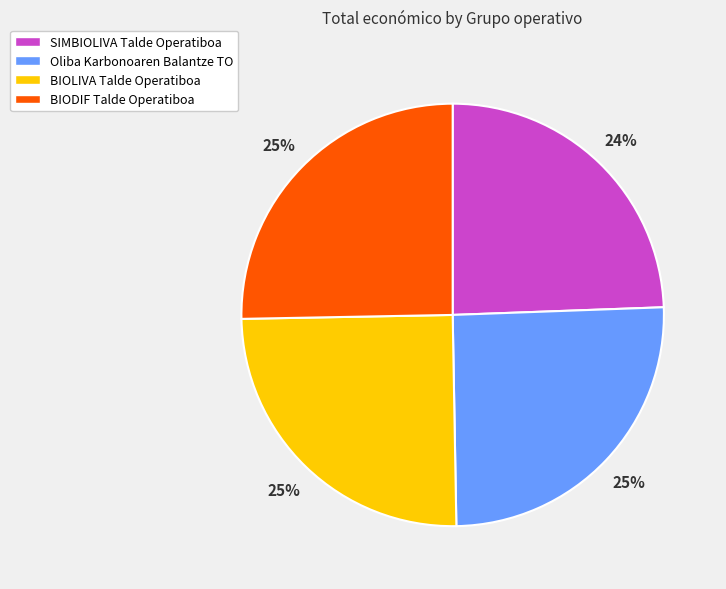

Does any single category account for the majority?

No